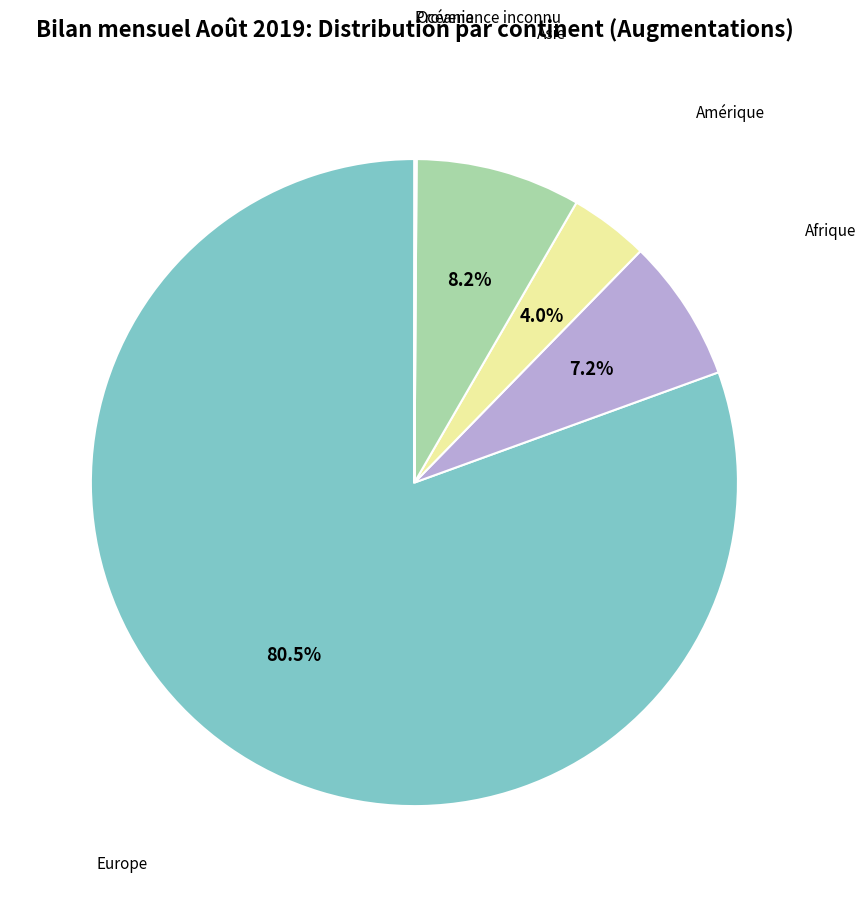

What is the majority slice?

Europe